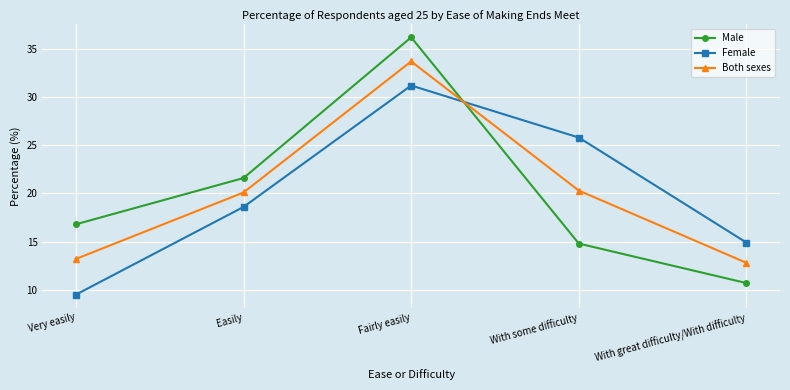

List the series in order of their peak value, highest first.

Male, Both sexes, Female